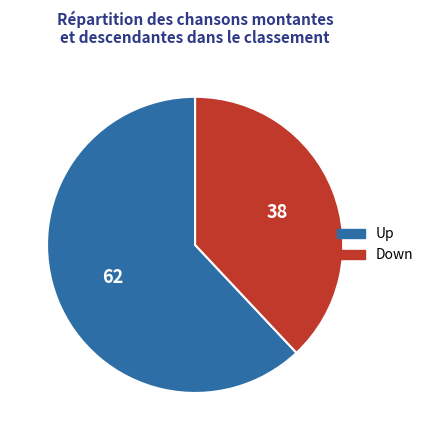

Which has a higher value, Down or Up?

Up